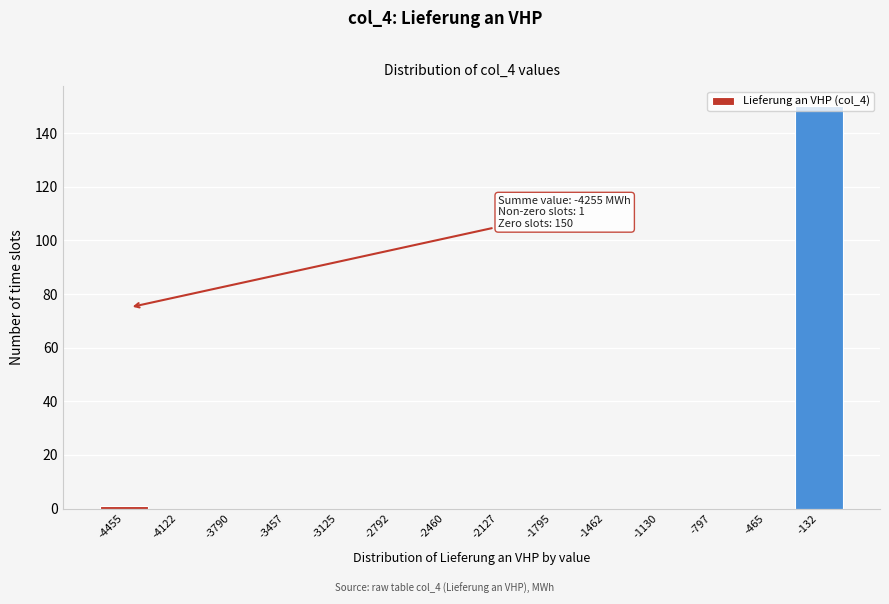

What is the maximum value shown in the chart?

150